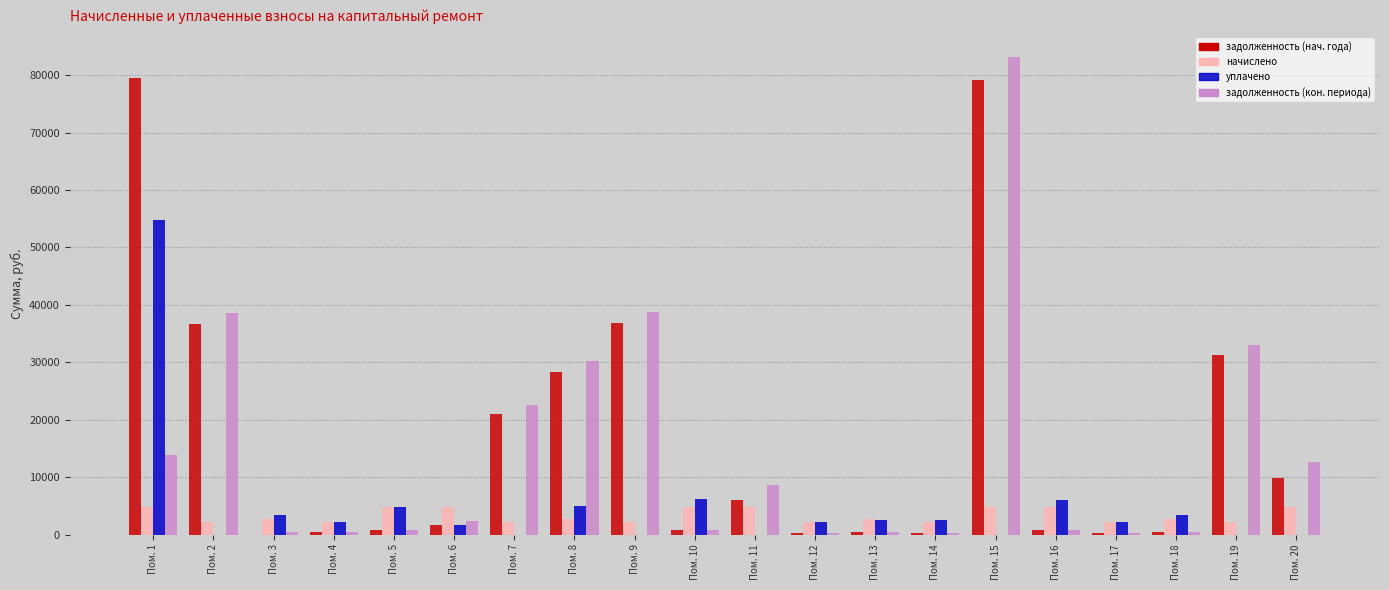

What is the greatest value displayed?

83233.2